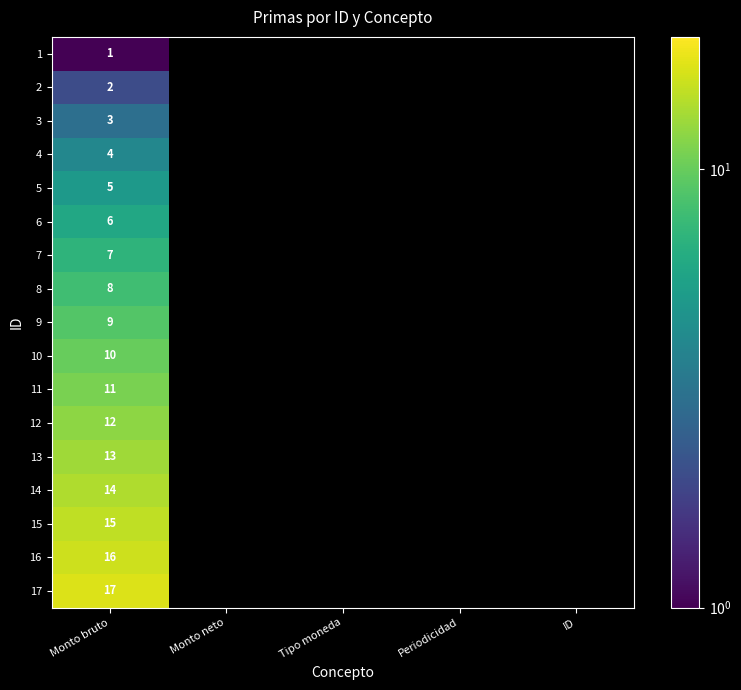

What is the spread (max minus min) of values at Monto bruto?

16